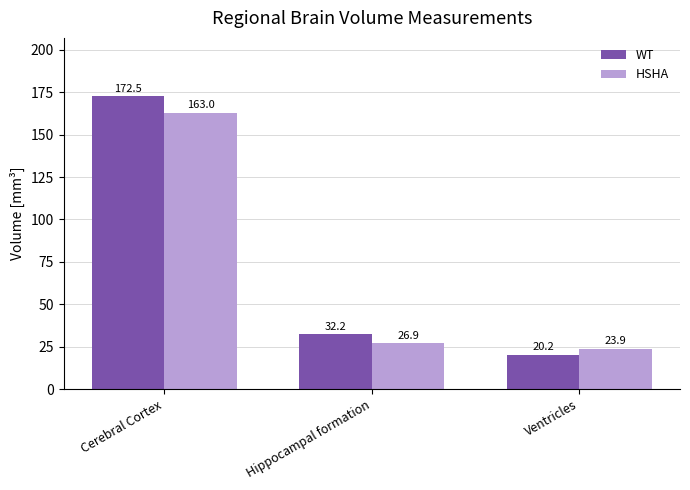

Which series changed the most between Hippocampal formation and Ventricles?

WT